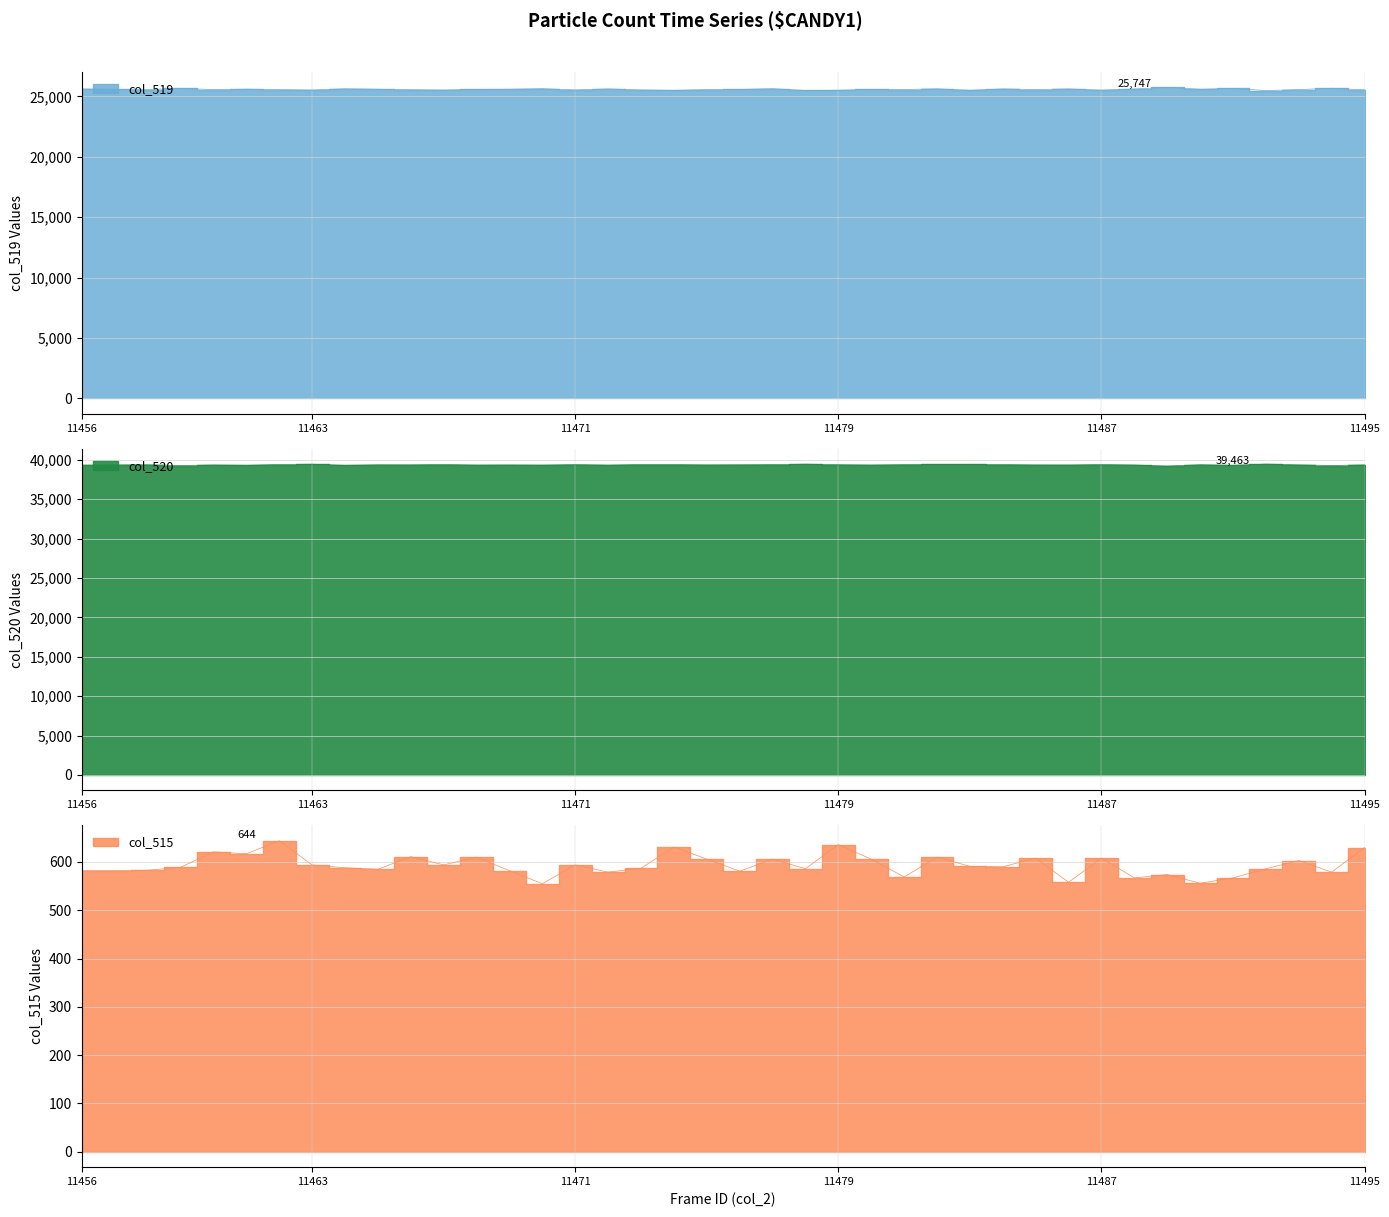

At which category is the sum across all series the highest?

11482